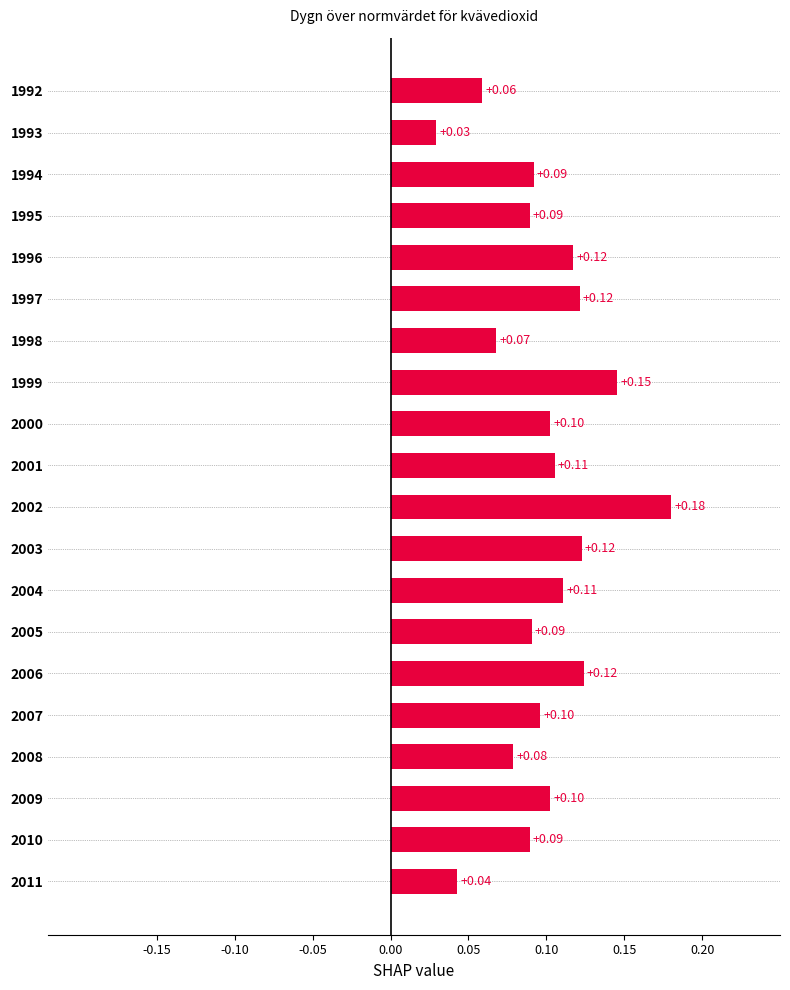

What is the sum of all values?

2.0